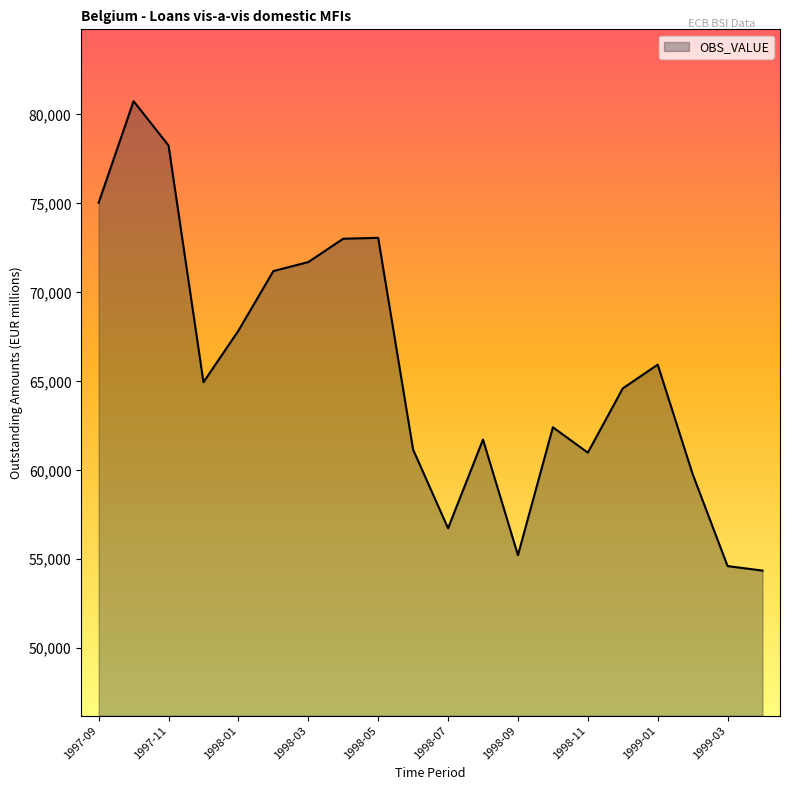

What is the difference between the maximum and minimum values?

26386